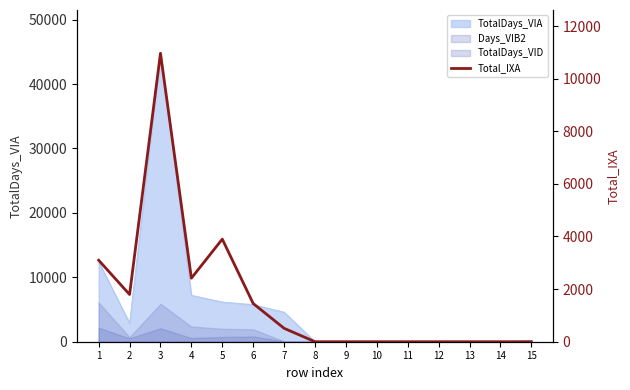

Count the number of values greater than 0.

7